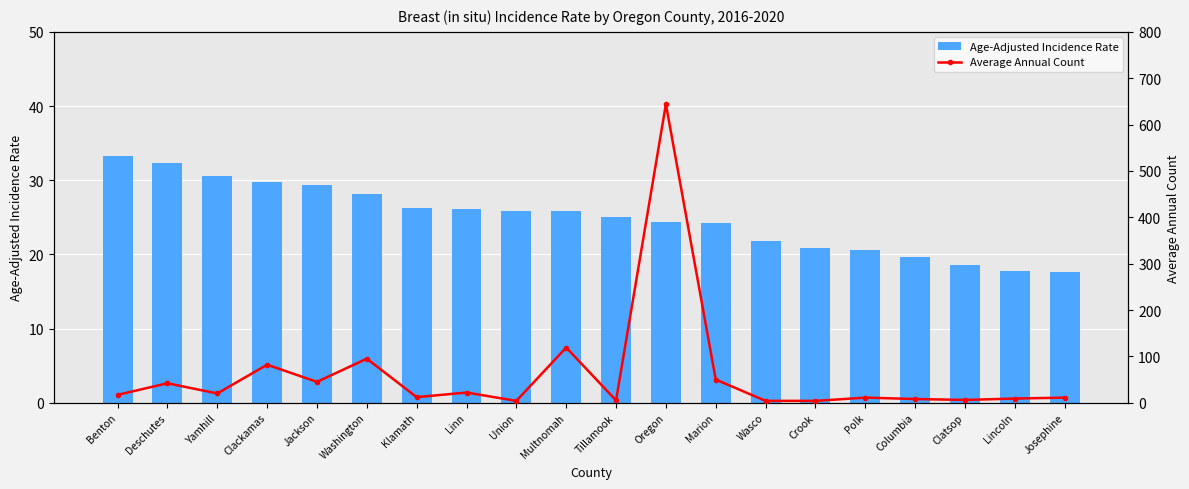

Reading left to right, transcribe all the data shown in this chart.

Age-Adjusted Incidence Rate: 33.2	32.3	30.5	29.8	29.3	28.2	26.2	26.1	25.9	25.9	25.1	24.4	24.2	21.8	20.8	20.6	19.7	18.6	17.7	17.6
Average Annual Count: 17.0	42.0	20.0	82.0	45.0	95.0	12.0	22.0	4.0	119.0	5.0	644.0	50.0	4.0	4.0	11.0	8.0	6.0	9.0	11.0